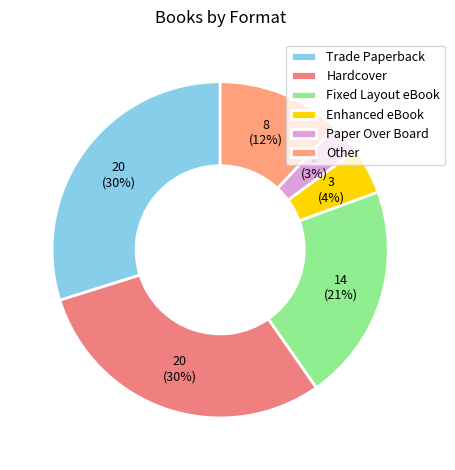

What is the total percentage of Fixed Layout eBook and Other?

32.8%